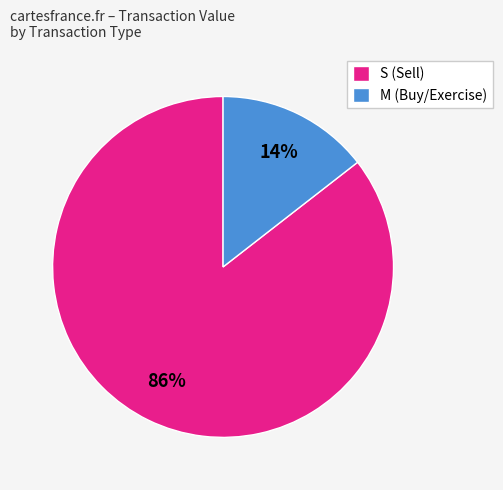

What is the largest slice in the pie chart?

S (Sell)